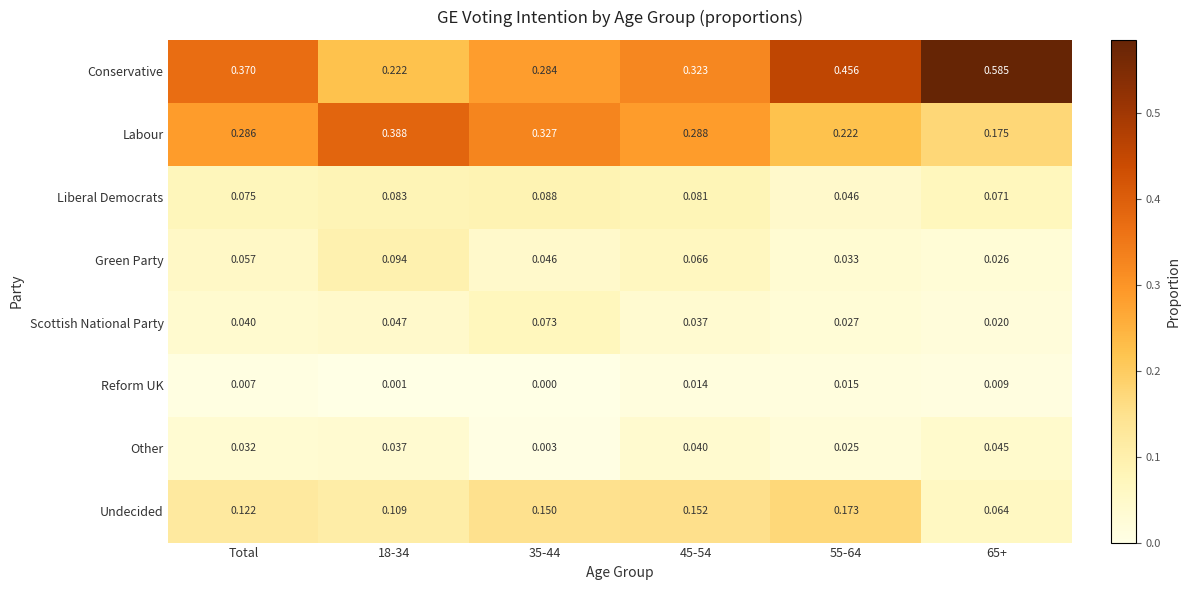

Which series changed the most between 55-64 and 65+?

Conservative